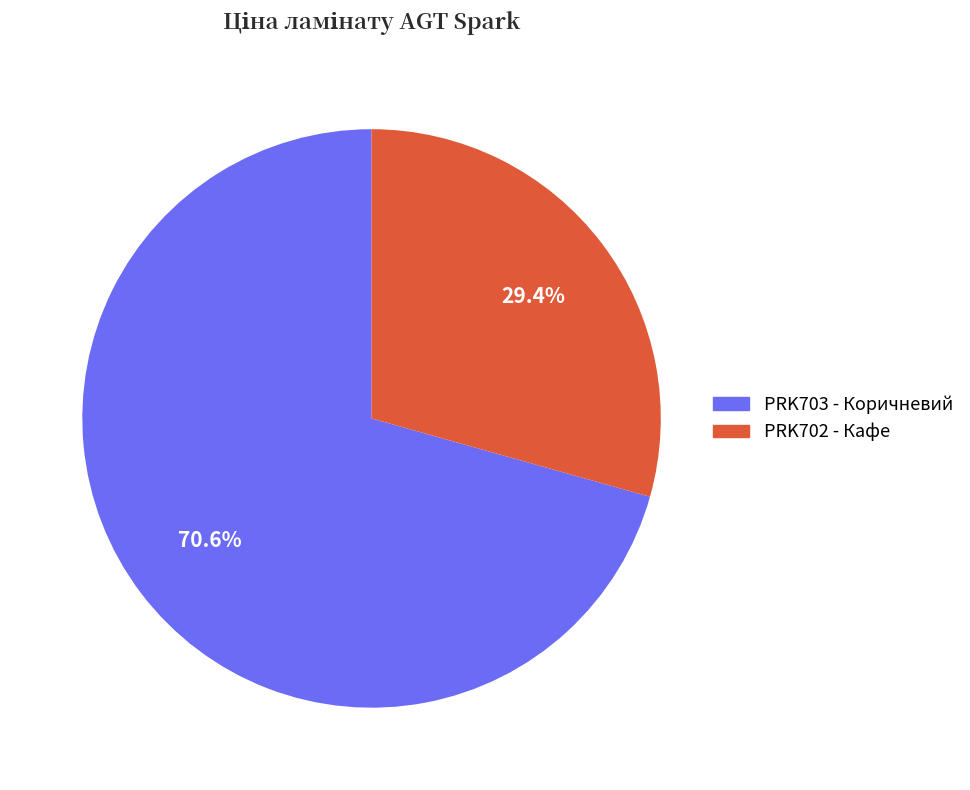

Which slice is the largest?

PRK703 - Коричневий